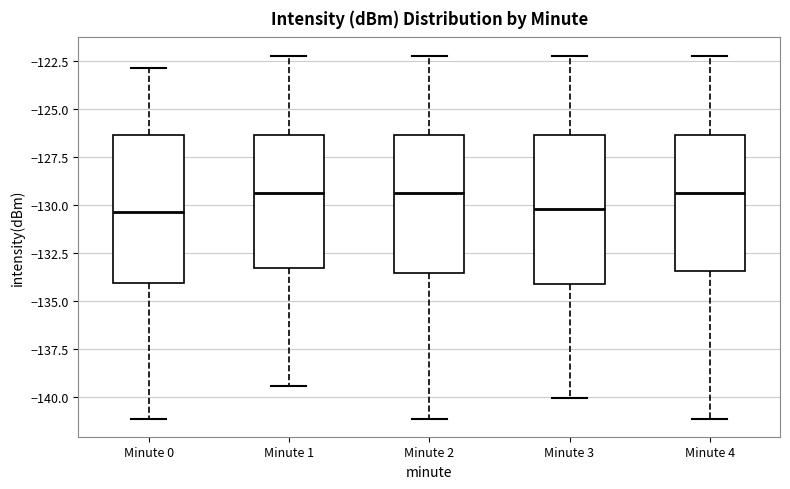

Reading left to right, transcribe this box plot: for each box, give where its median line is, the range the box spans, and where its two whiskers end, as read against the y-axis. The values are not printed on the chart, so give them approximately, as read against the axis.

Minute 0: median -130.5, box -134.0 to -126.5, whiskers -141.0 to -123.0
Minute 1: median -129.5, box -133.5 to -126.5, whiskers -139.5 to -122.0
Minute 2: median -129.5, box -133.5 to -126.5, whiskers -141.0 to -122.0
Minute 3: median -130.0, box -134.0 to -126.5, whiskers -140.0 to -122.0
Minute 4: median -129.5, box -133.5 to -126.5, whiskers -141.0 to -122.0